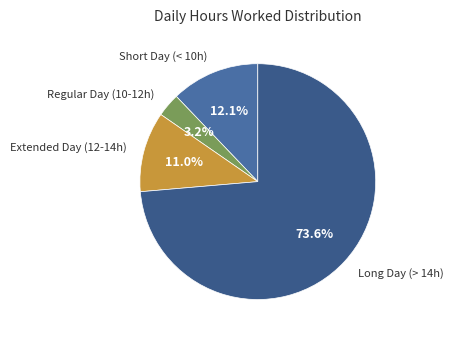

To the nearest percent, what is the difference between the largest and smallest slice percentages?

70%